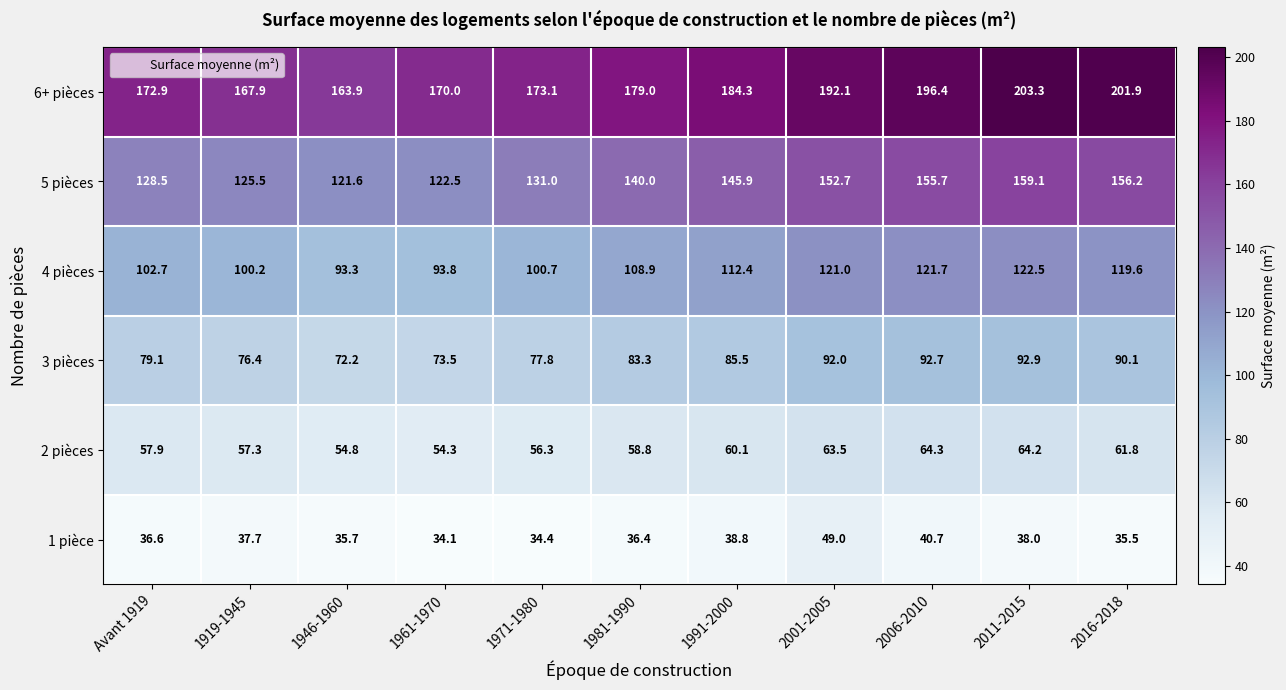

List the series in order of their peak value, highest first.

6+ pièces, 5 pièces, 4 pièces, 3 pièces, 2 pièces, 1 pièce